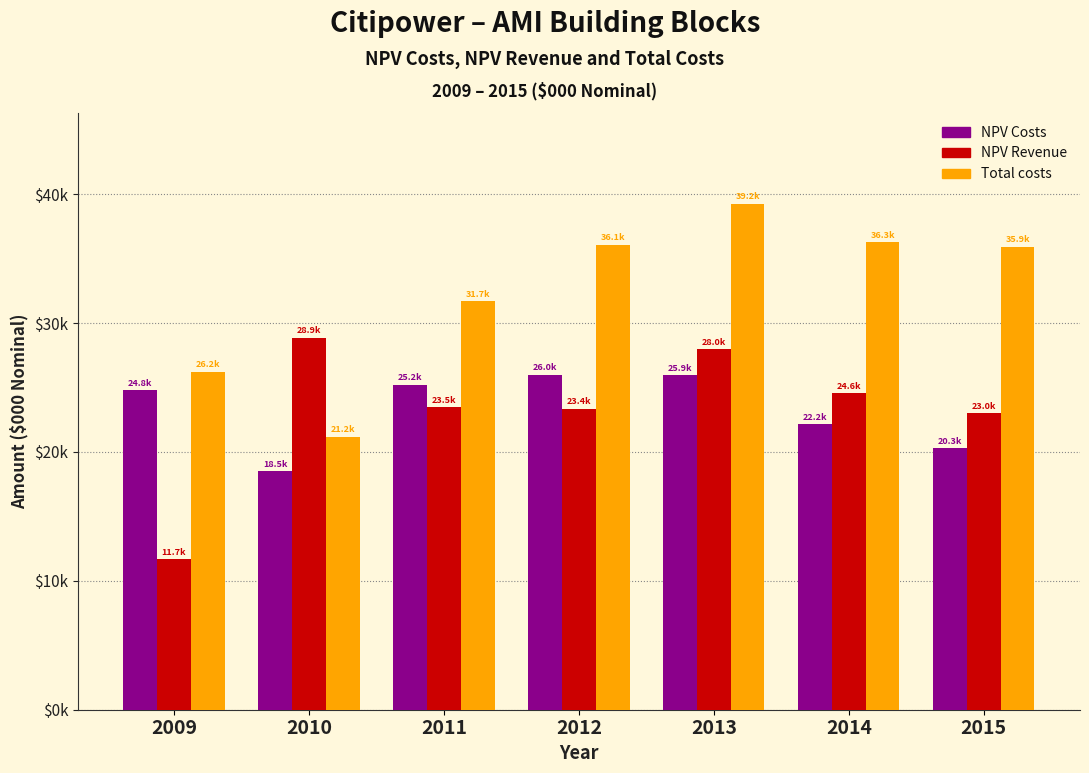

Are the bars grouped side by side (vs. stacked)?

Yes